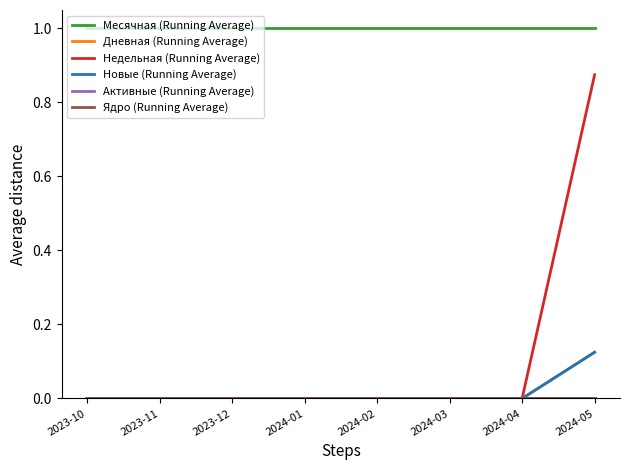

What value does the Месячная (Running Average) series have at 2023-12?

1.0